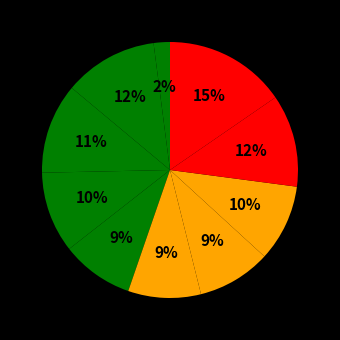

Count the number of slices in the pie.

10